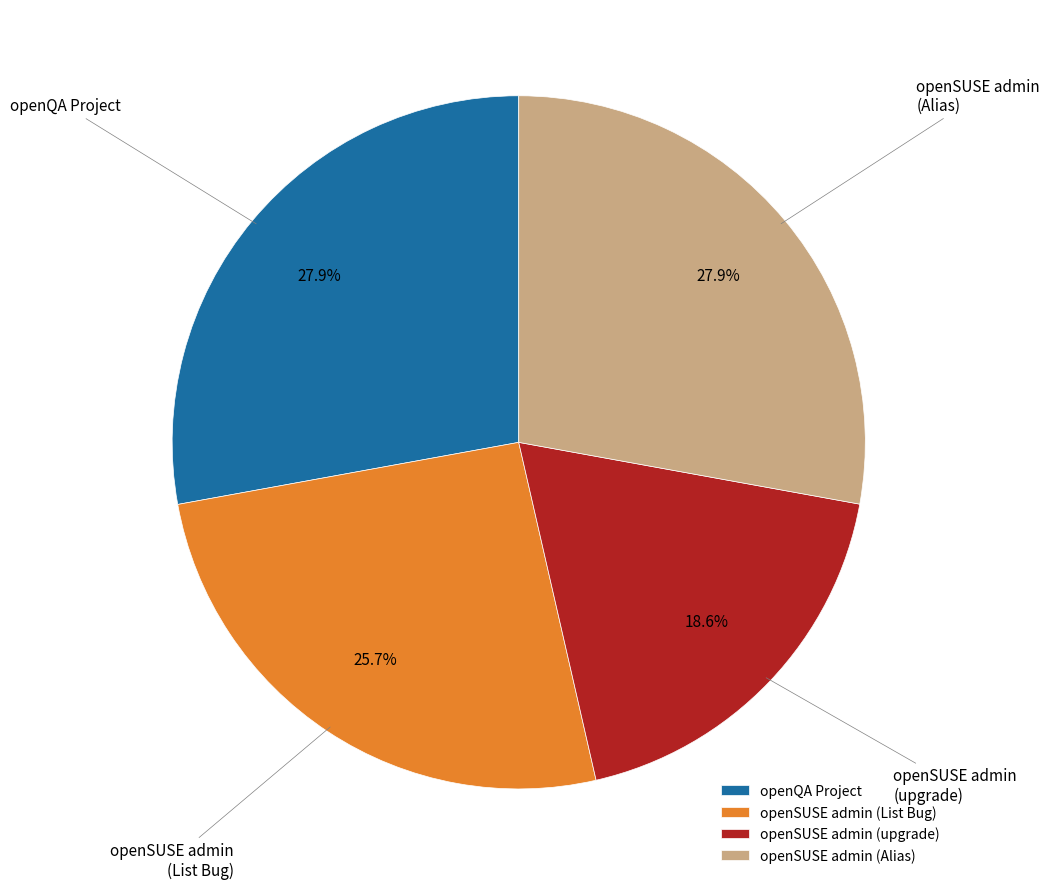

Which category has the smallest portion of the pie?

openSUSE admin (upgrade)